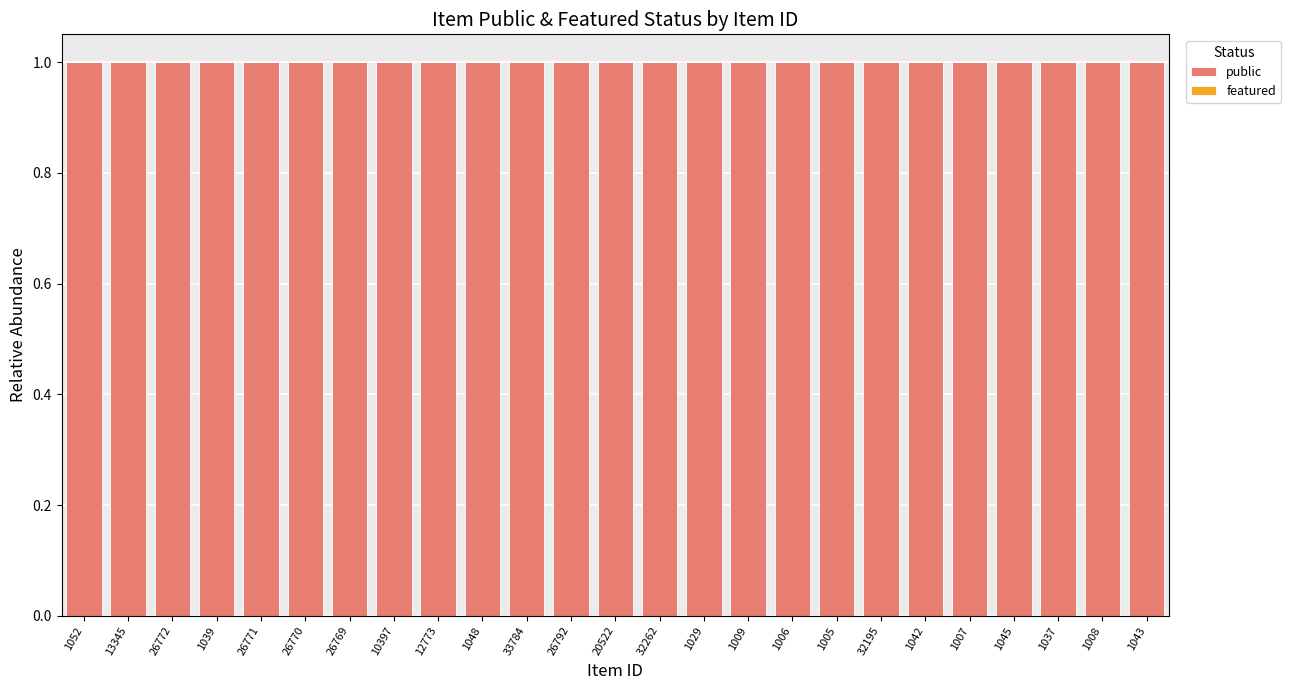

What is the label of the 24th bar from the left?

1008